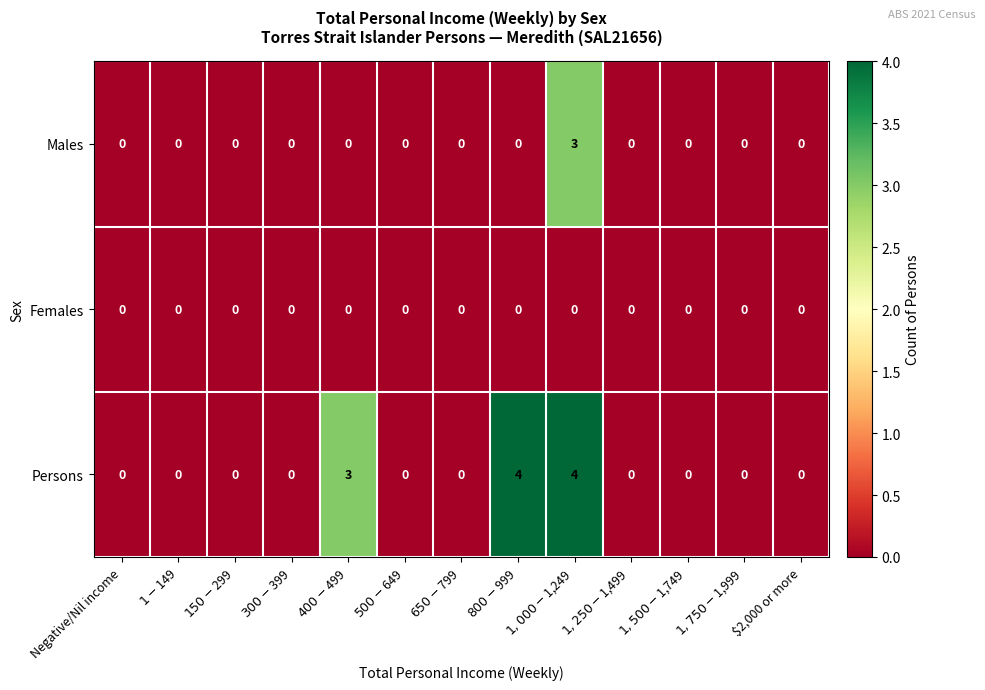

How many values in the Persons series exceed 0?

3